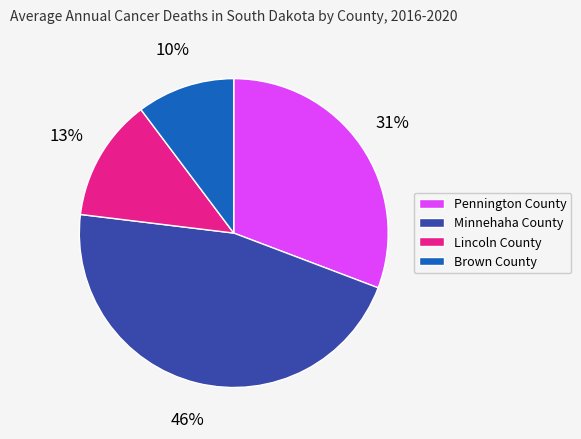

The Pennington County slice represents 31% of the pie. True or false?

True